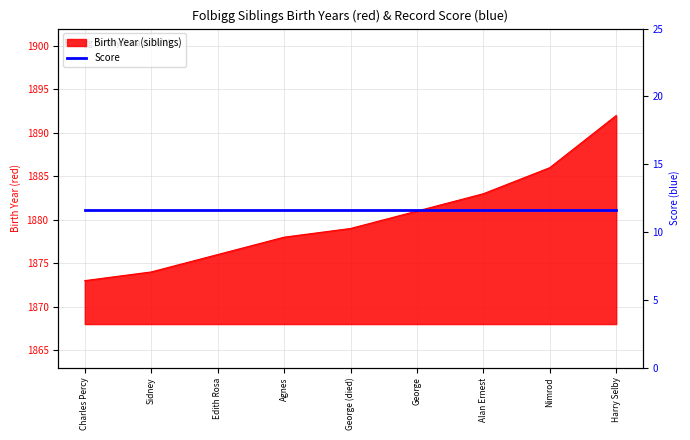

What is the sum of all values?

16922